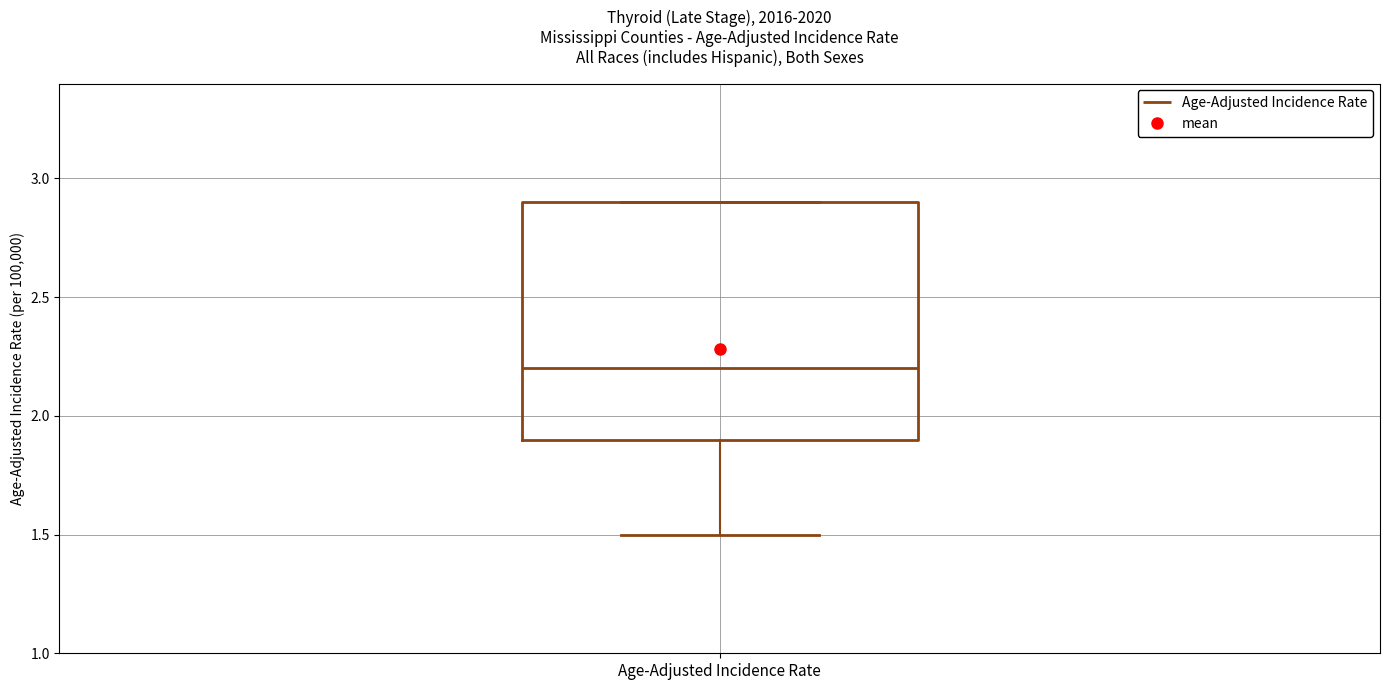

Read this box plot against the y-axis: the position of the median line, the range covered by the box, and the ends of both whiskers. The values are not printed on the chart, so give them approximately, as read against the axis.

median 2.2, box 1.9 to 2.9, whiskers 1.5 to 2.9